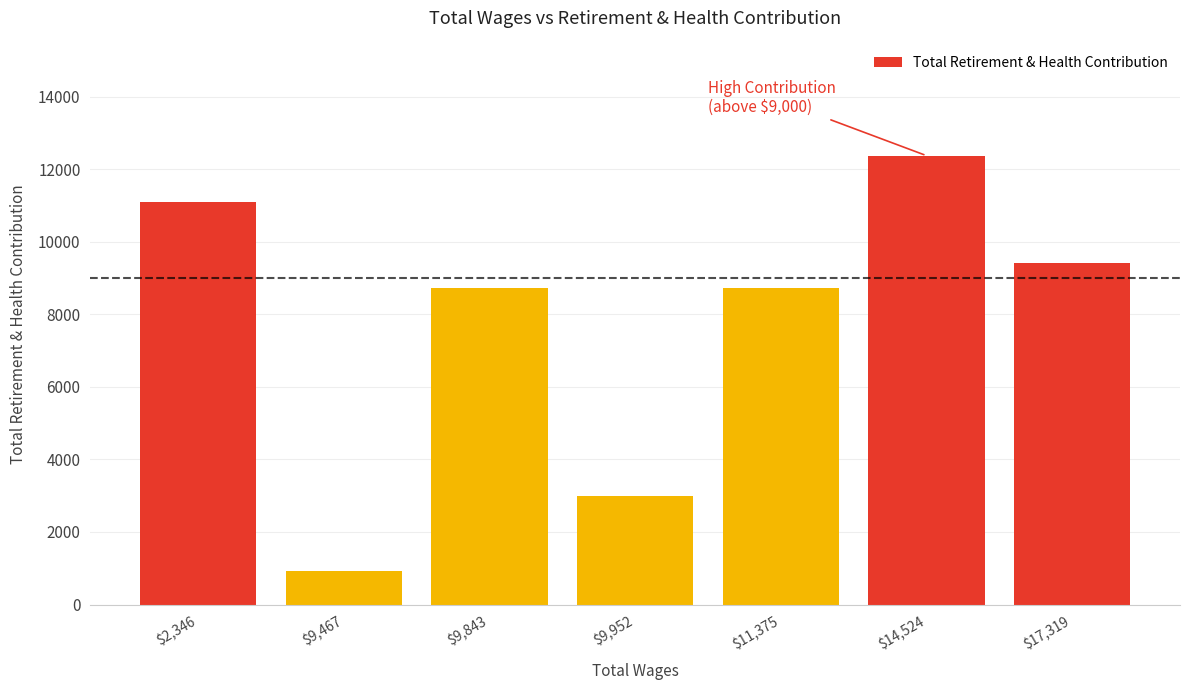

List the labels in order of value, smallest first.

9467, 9952, 11375, 9843, 17319, 2346, 14524